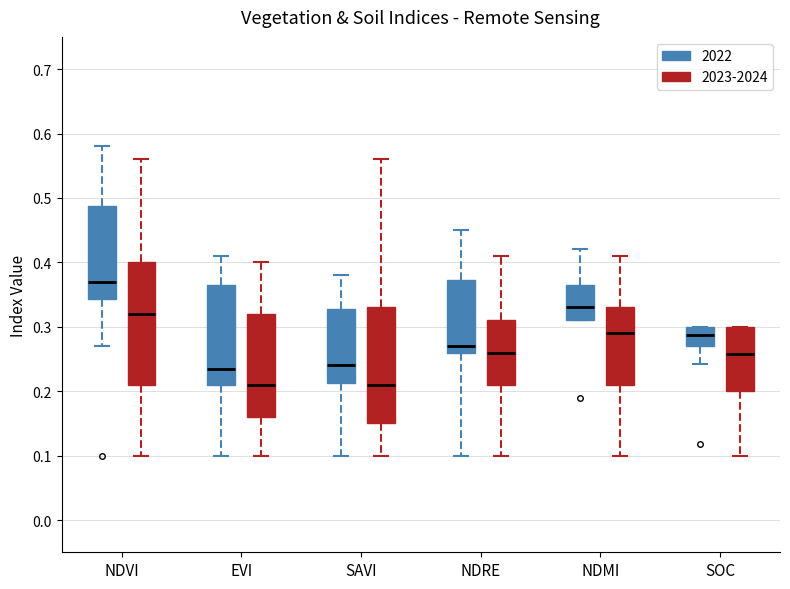

Which box is the tallest, from its lower edge to its upper edge?

NDVI (2023-2024)